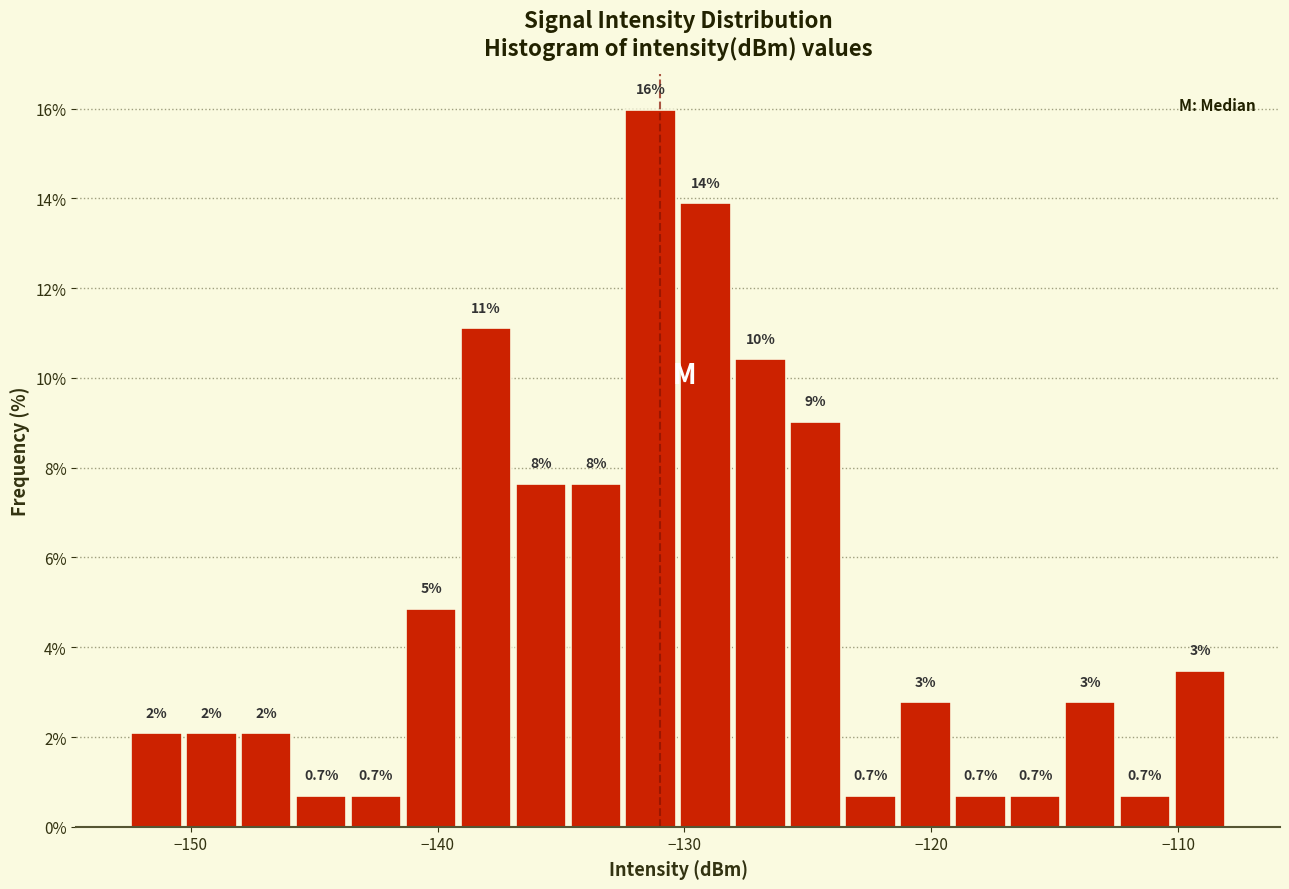

Around what value on the x-axis is the tallest bar? Give the approximate position of its centre, as read against the axis.

-131